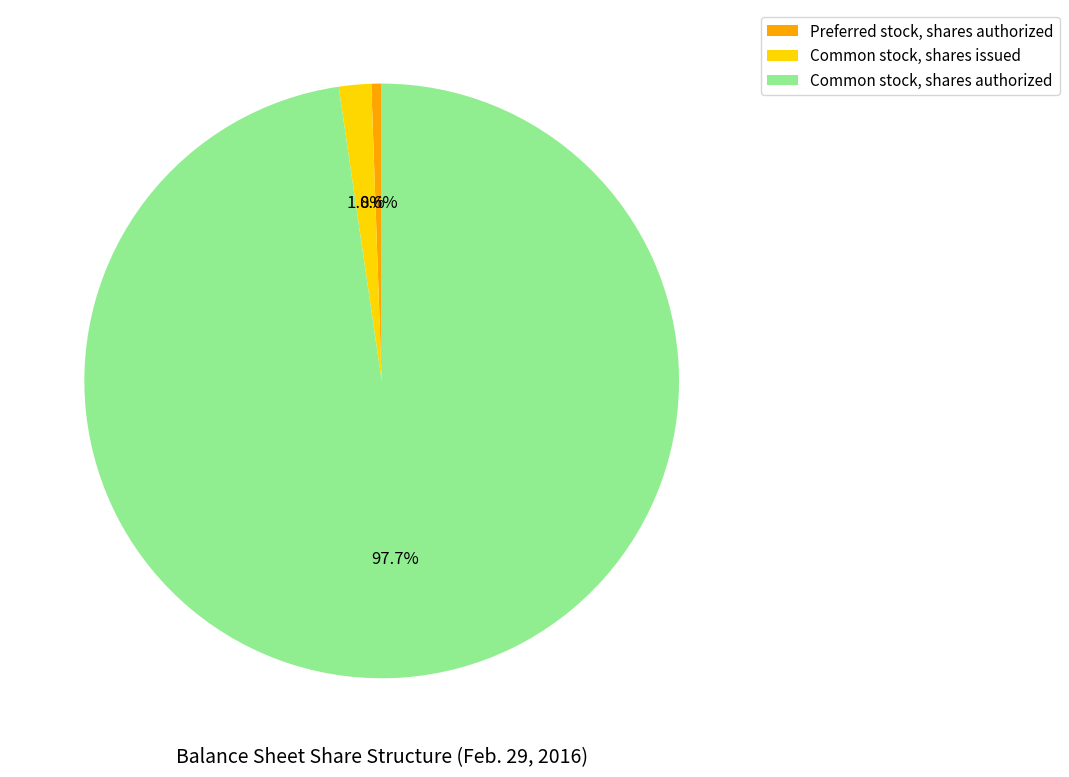

Approximately how many times larger is the value at Preferred stock, shares authorized compared to Common stock, shares issued?

0.3